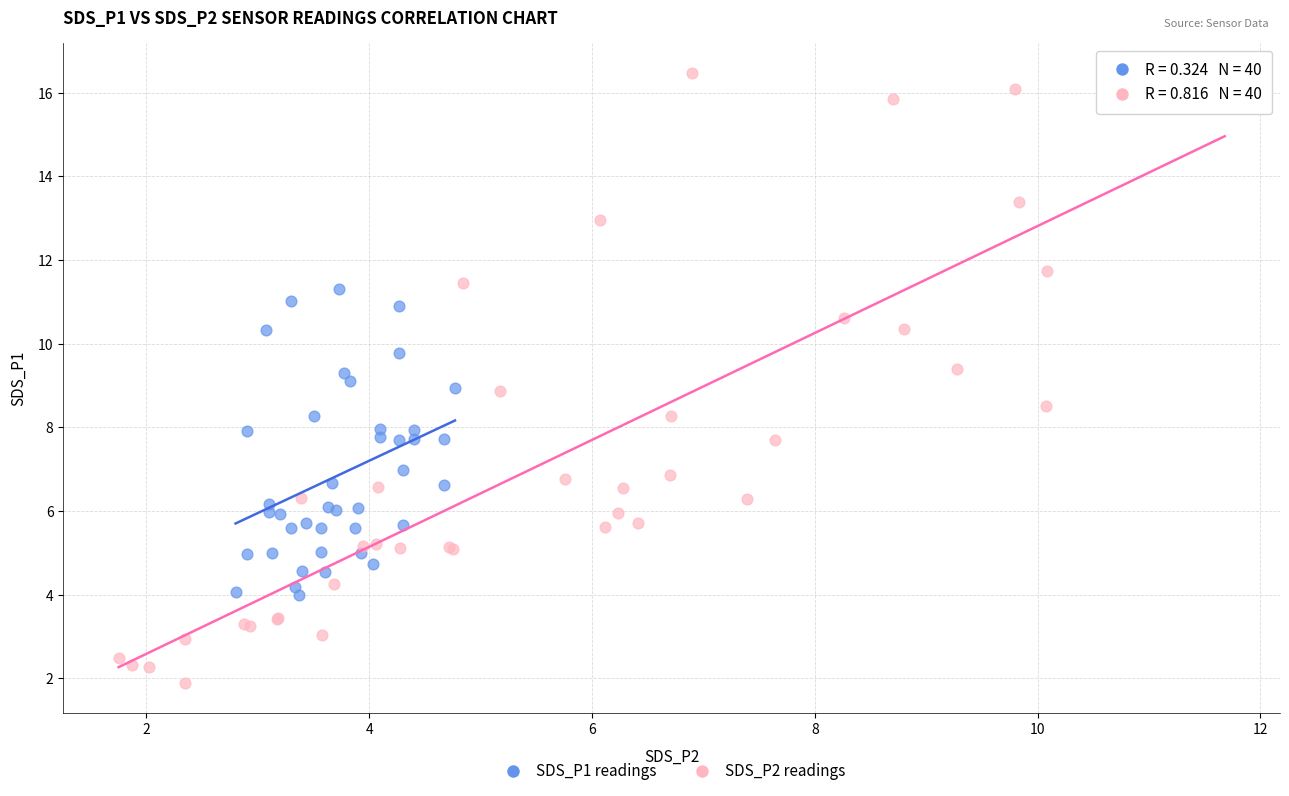

Which series contains the highest Y value?

SDS_P2 readings